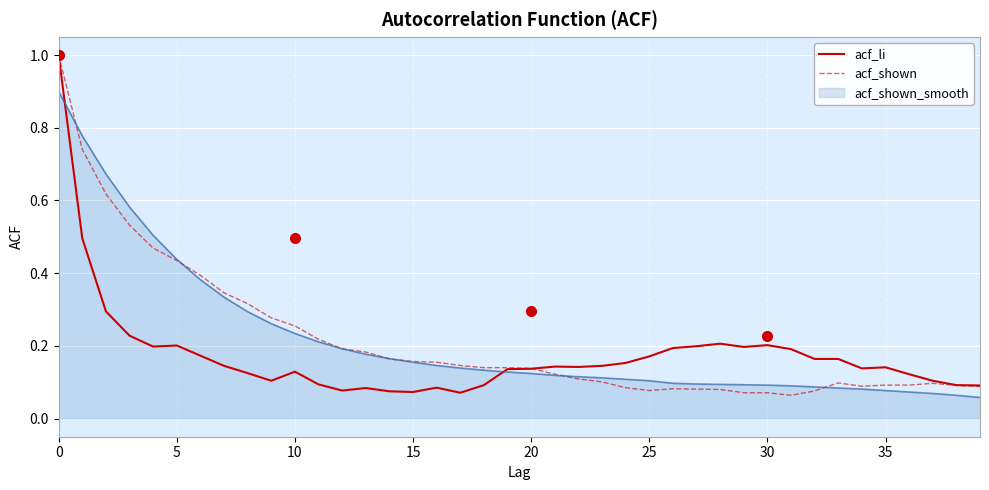

What is the greatest value displayed?

1.0